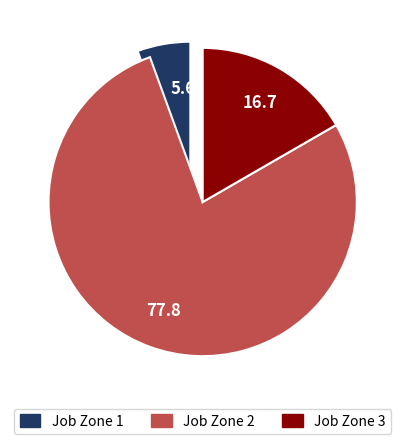

Is Job Zone 3 the majority of the pie?

No